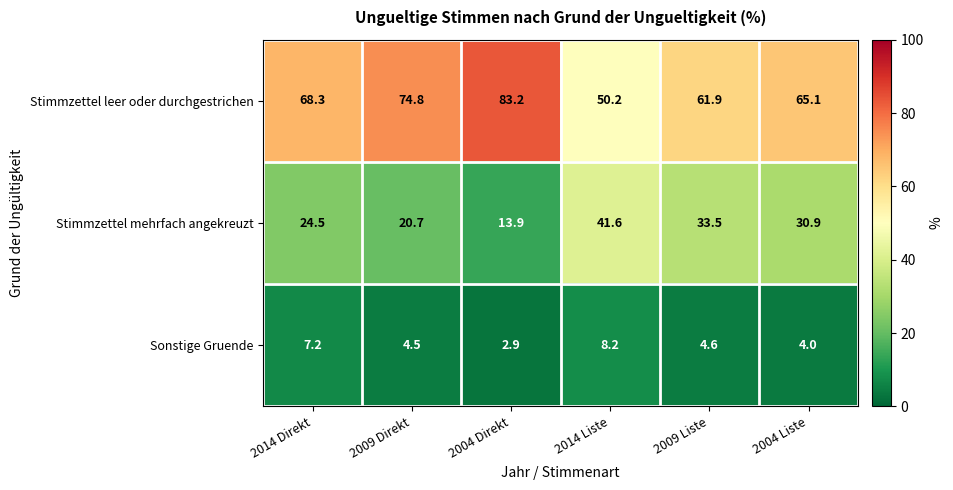

What is the average value of the Stimmzettel mehrfach angekreuzt series?

27.5